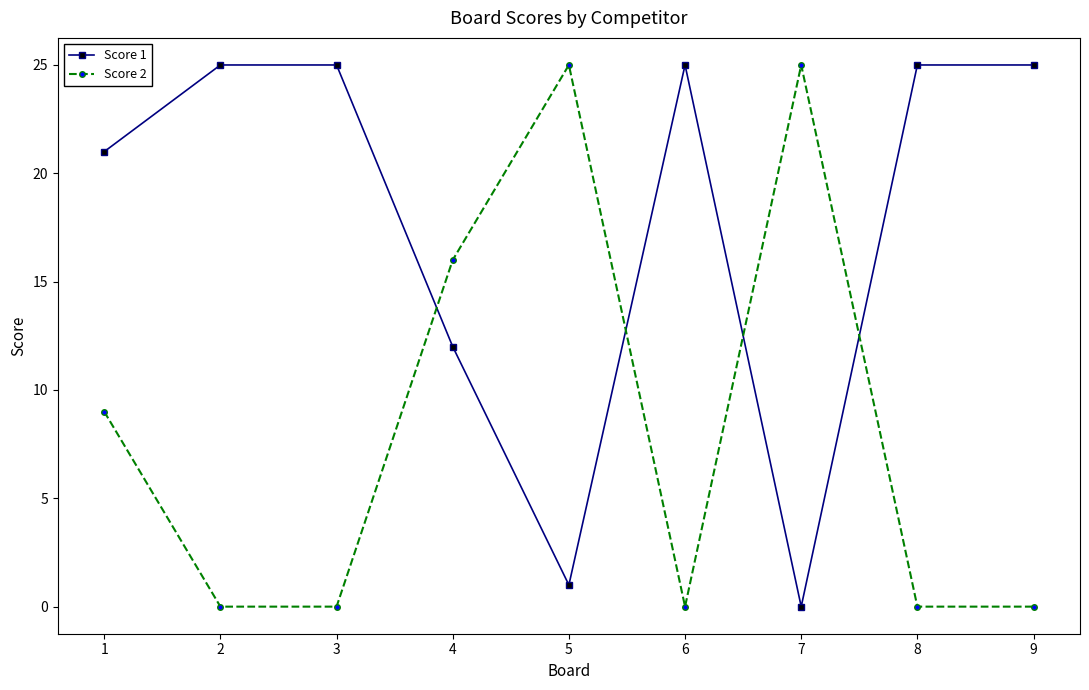

True or false: Score 1 has a value of 25 at 9.

True